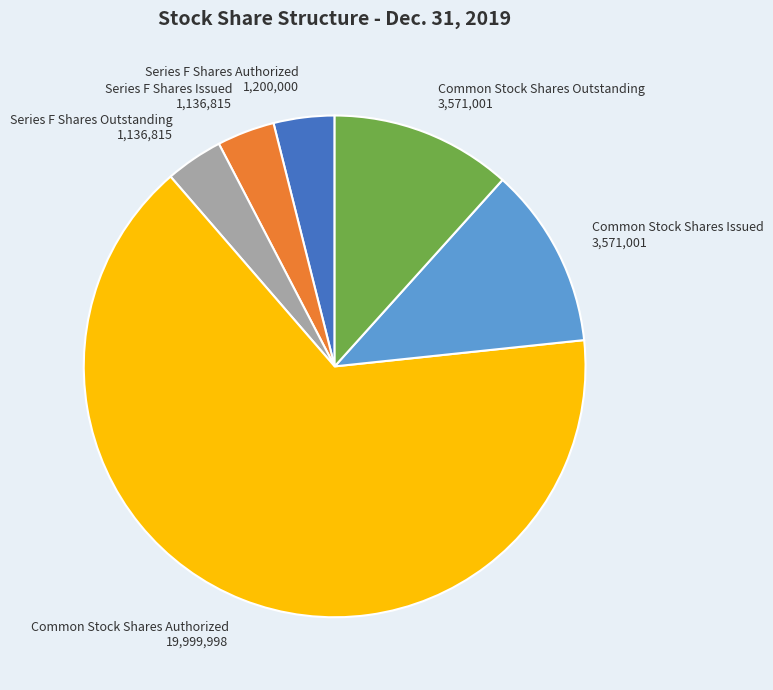

The Series F Shares Issued slice represents 9% of the pie. True or false?

False